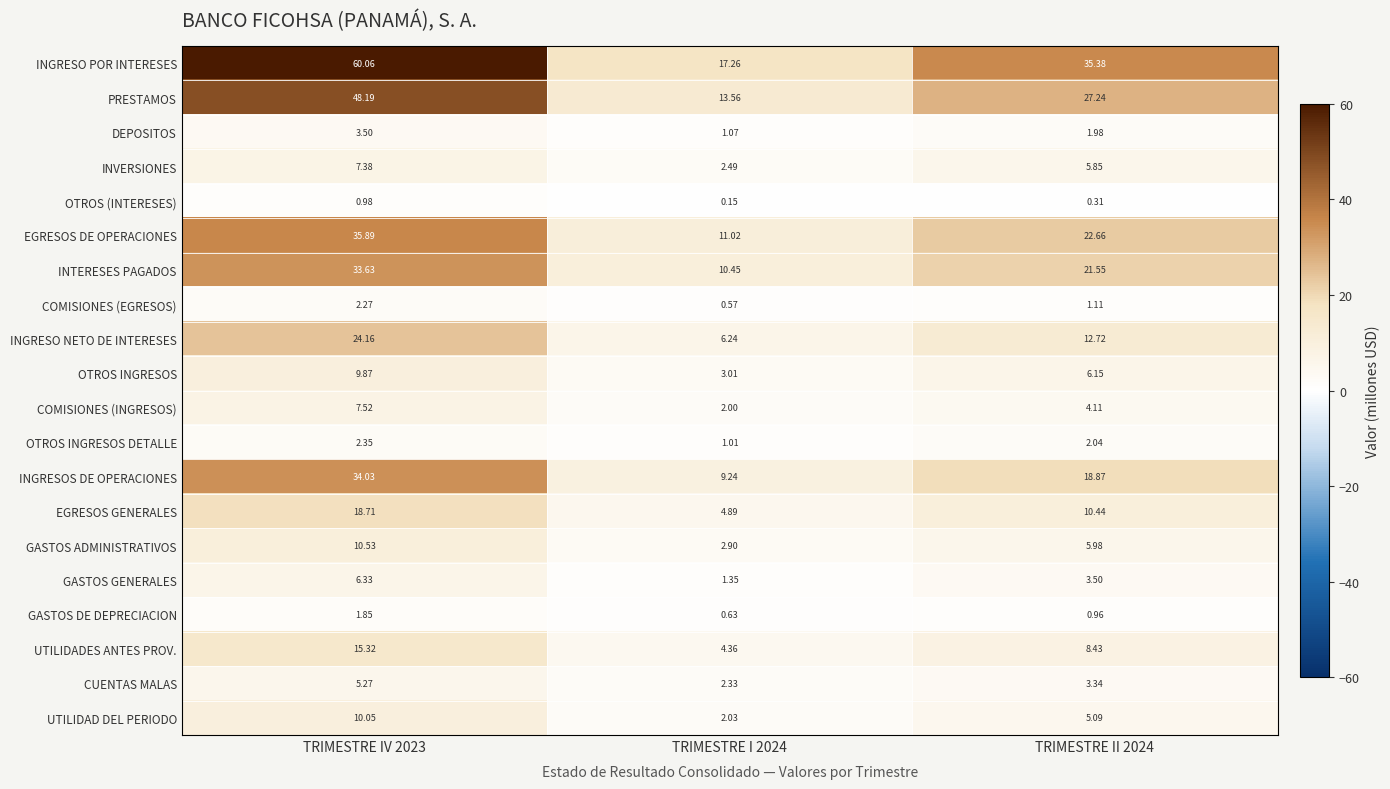

How many data points does each series have?

3